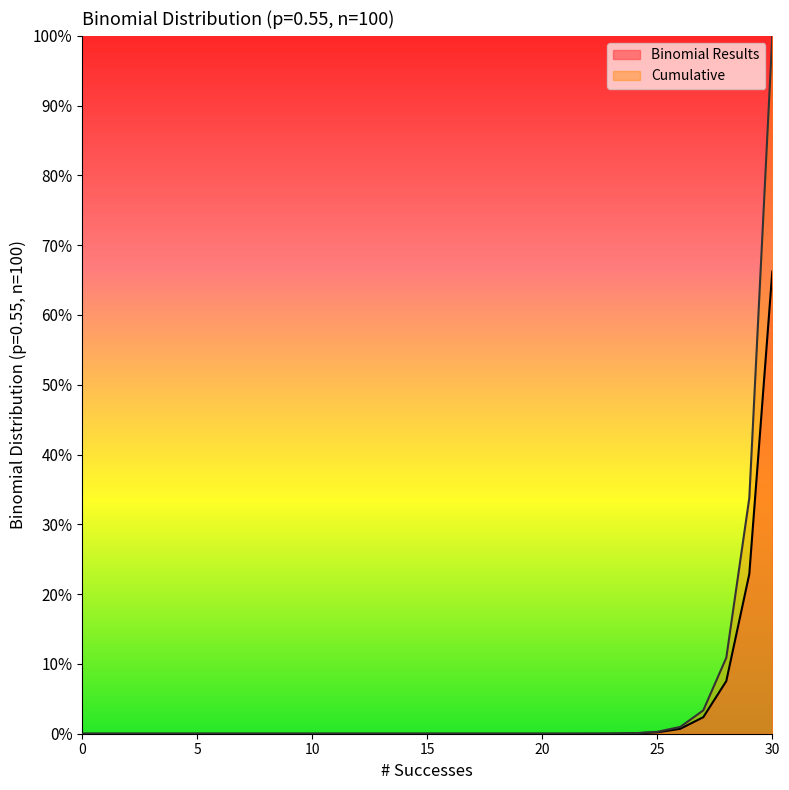

At which label does Cumulative reach its peak?

30